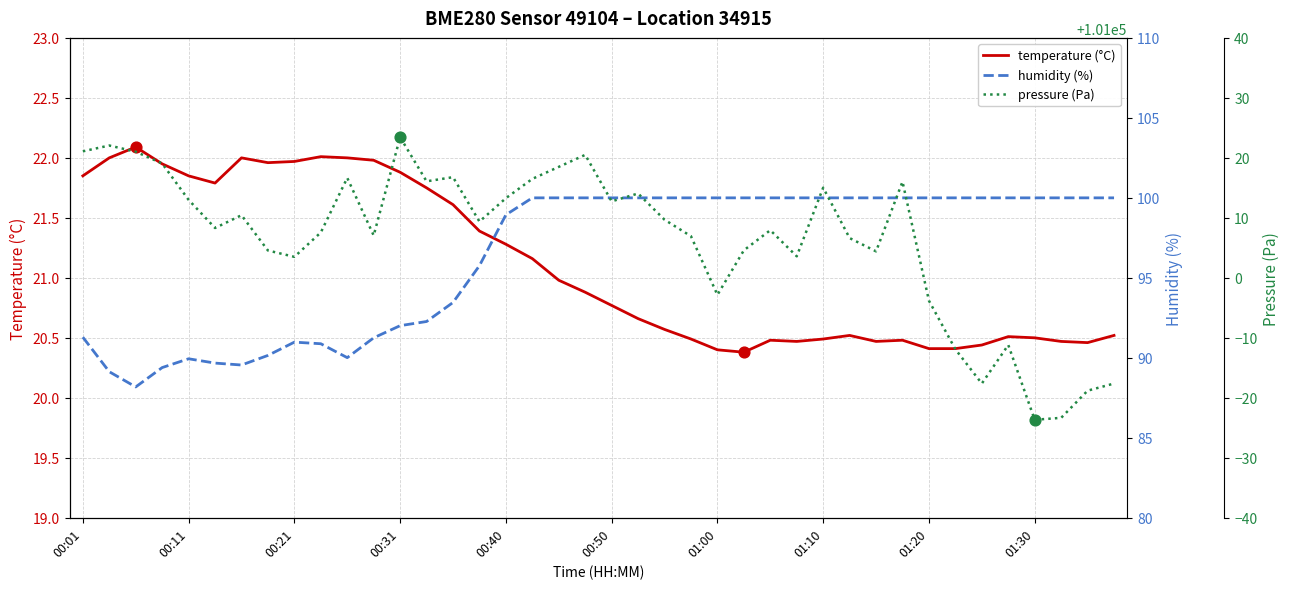

What is the total value across all series at 01:00?

101122.0